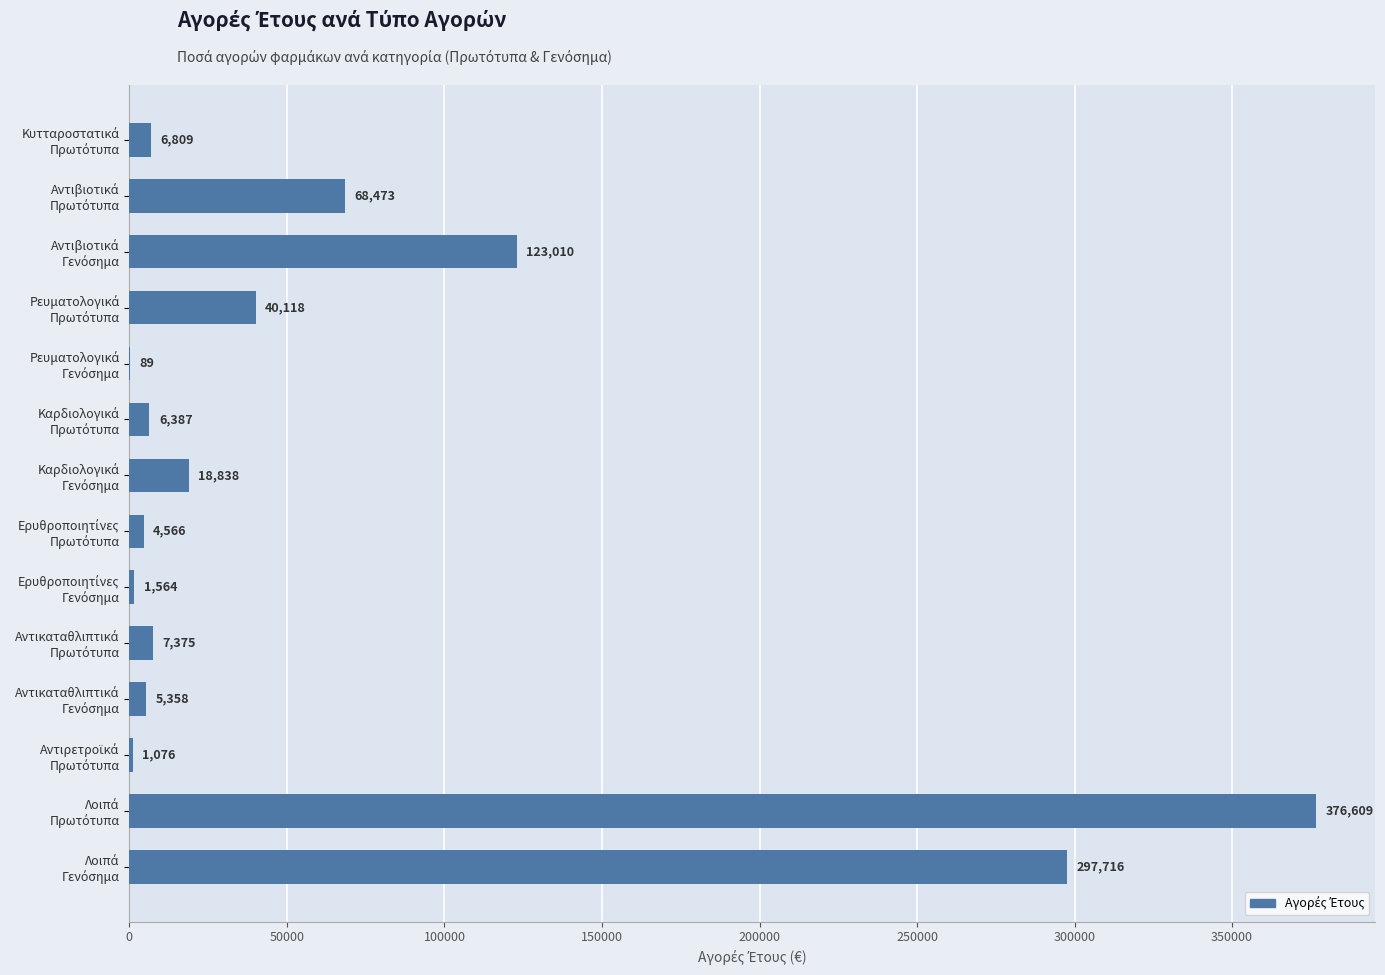

What is the greatest value displayed?

376609.5